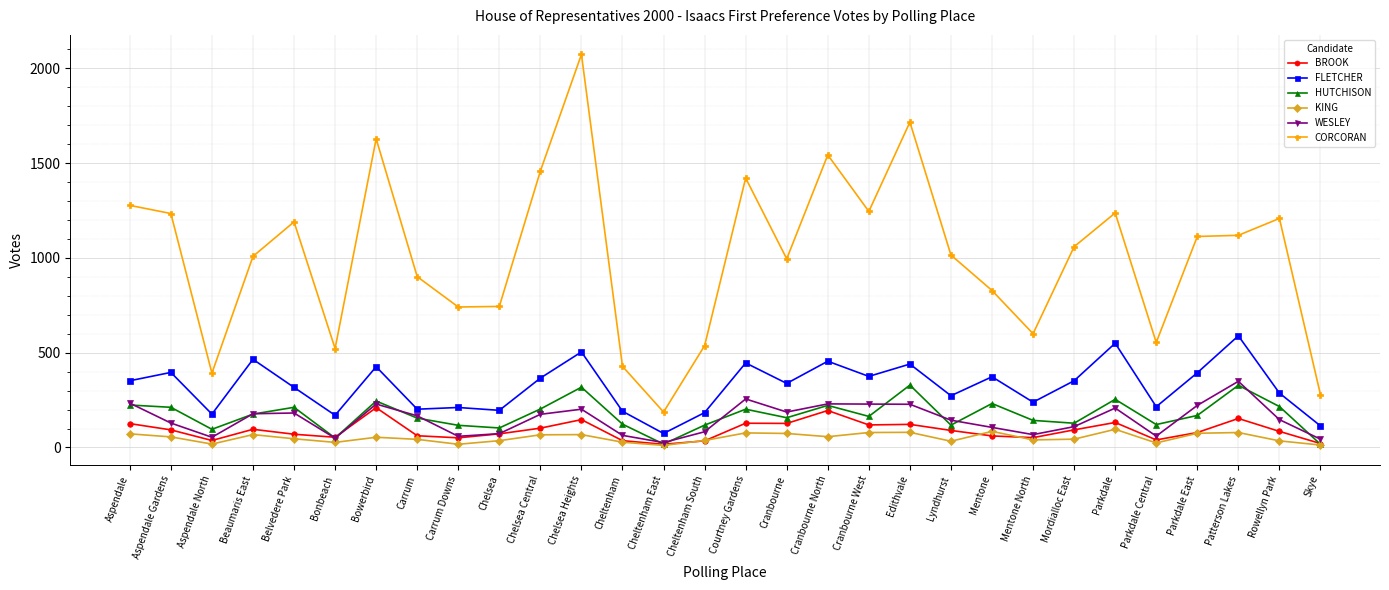

What is the label of the 6th point from the right?

Parkdale